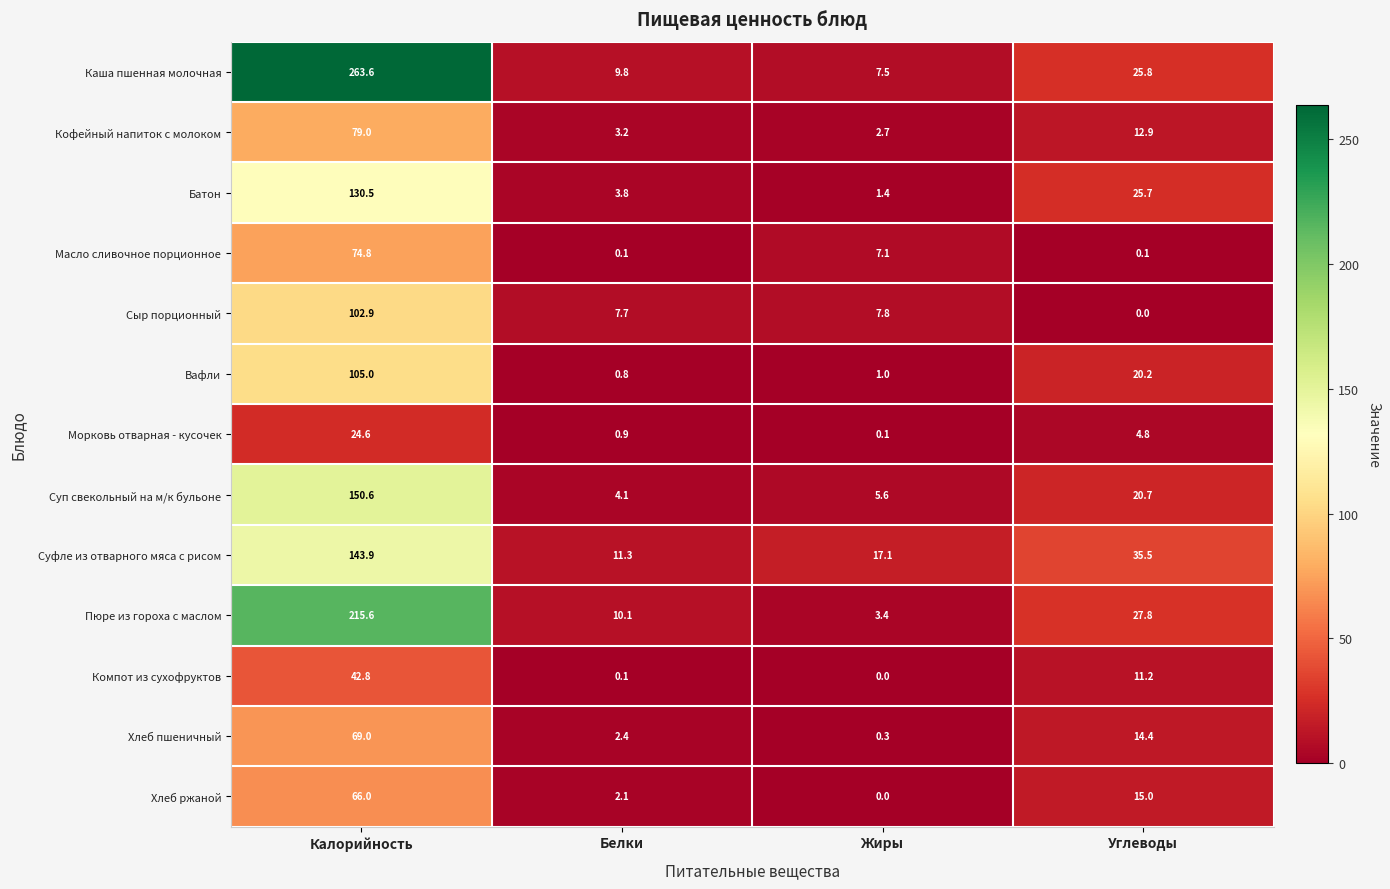

At which label does Компот из сухофруктов first exceed 11?

Калорийность